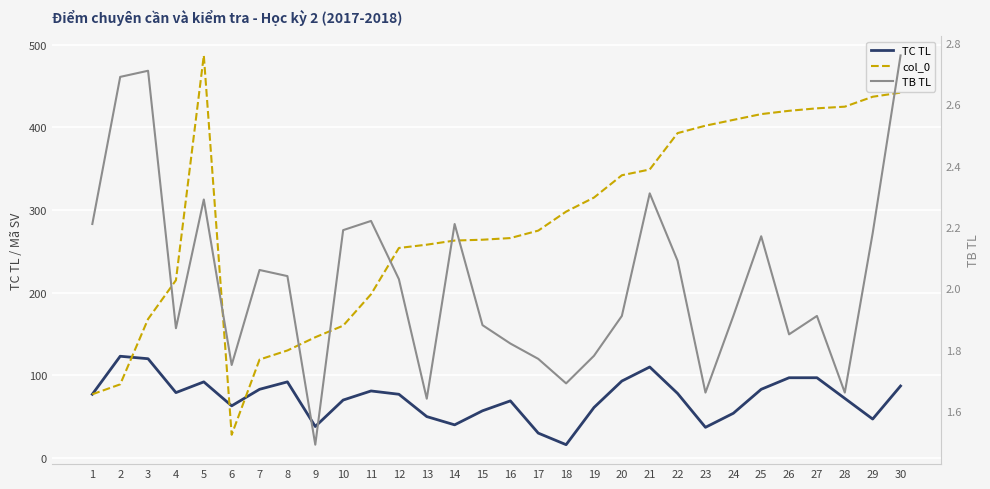

Rank the series by their average value, from highest to lowest.

col_0, TC TL, TB TL